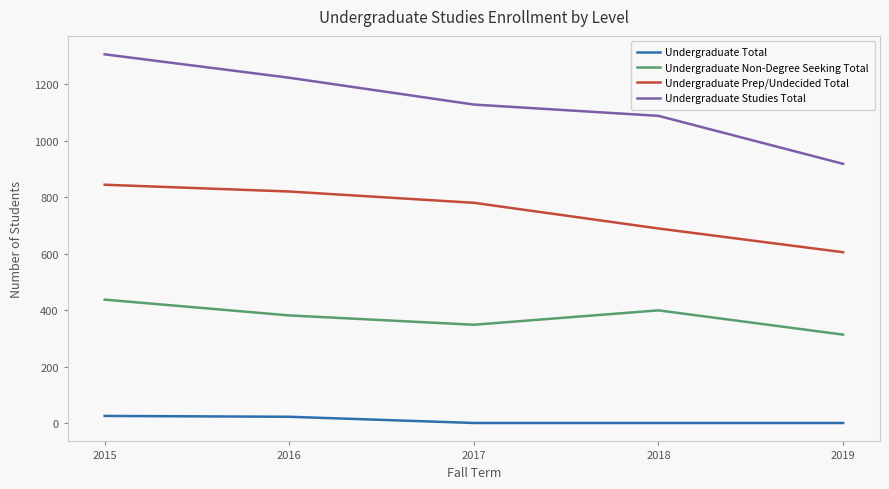

At which category does Undergraduate Non-Degree Seeking Total reach its first local peak?

2018